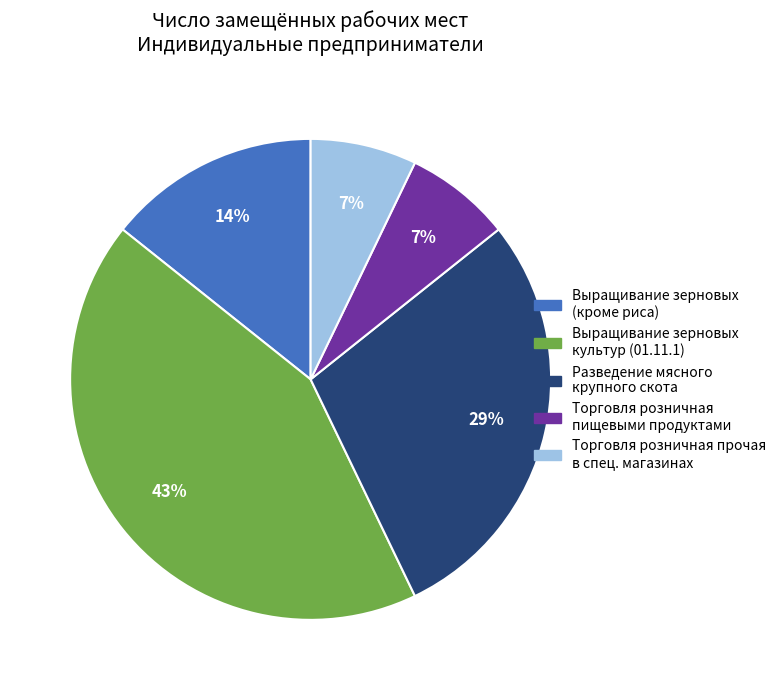

Does any single category account for the majority?

No